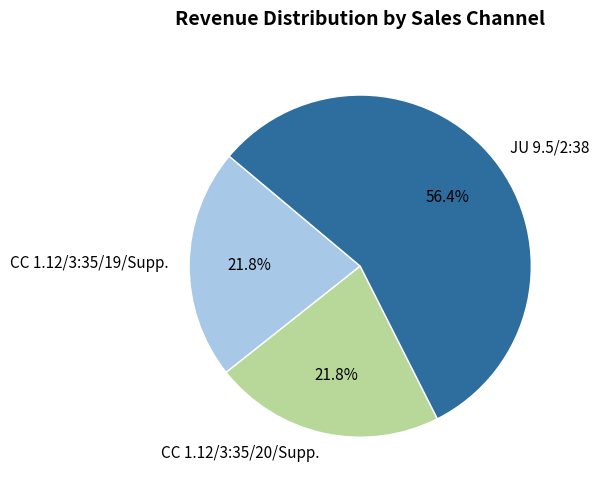

Which category has the biggest portion of the pie?

JU 9.5/2:38